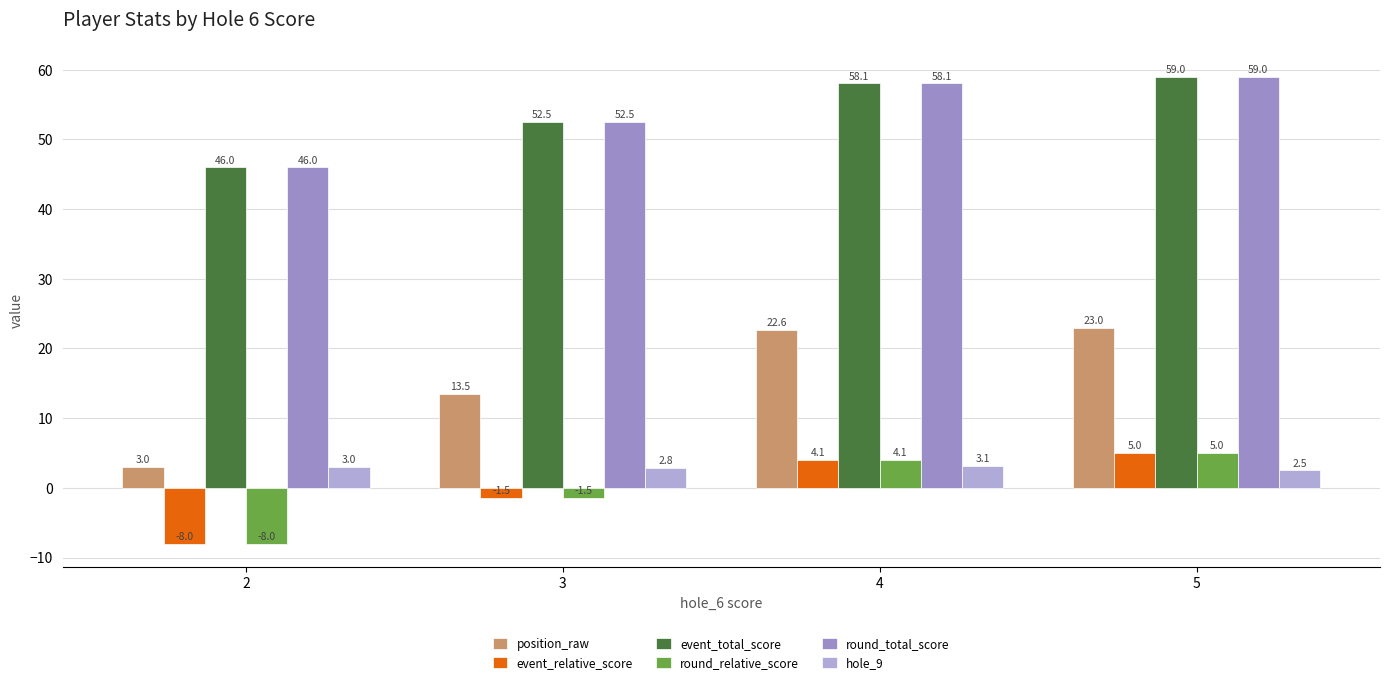

Rank the categories by round_relative_score value from highest to lowest.

5, 4, 3, 2